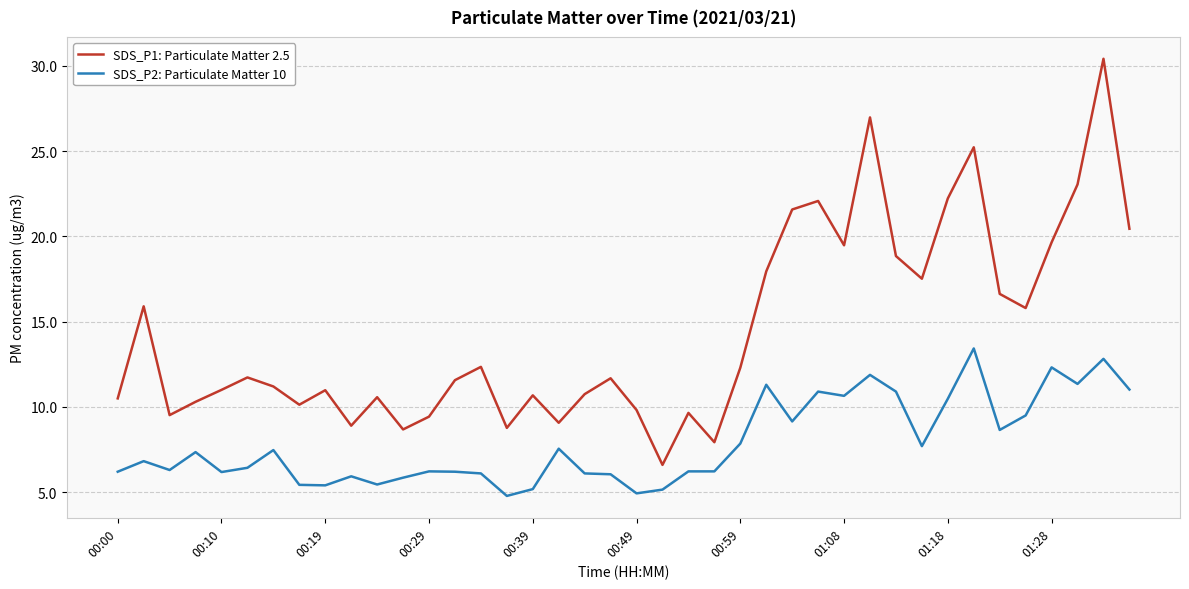

What is the difference between the maximum and minimum values in the SDS_P1: Particulate Matter 2.5 series?

23.8